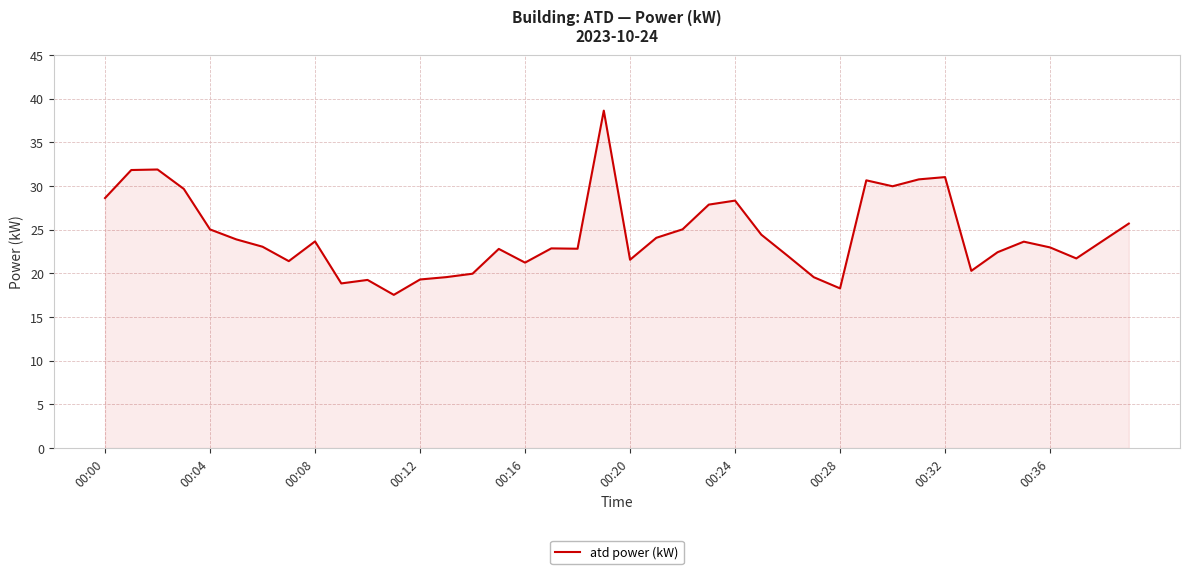

What is the sum of all values?

975.4